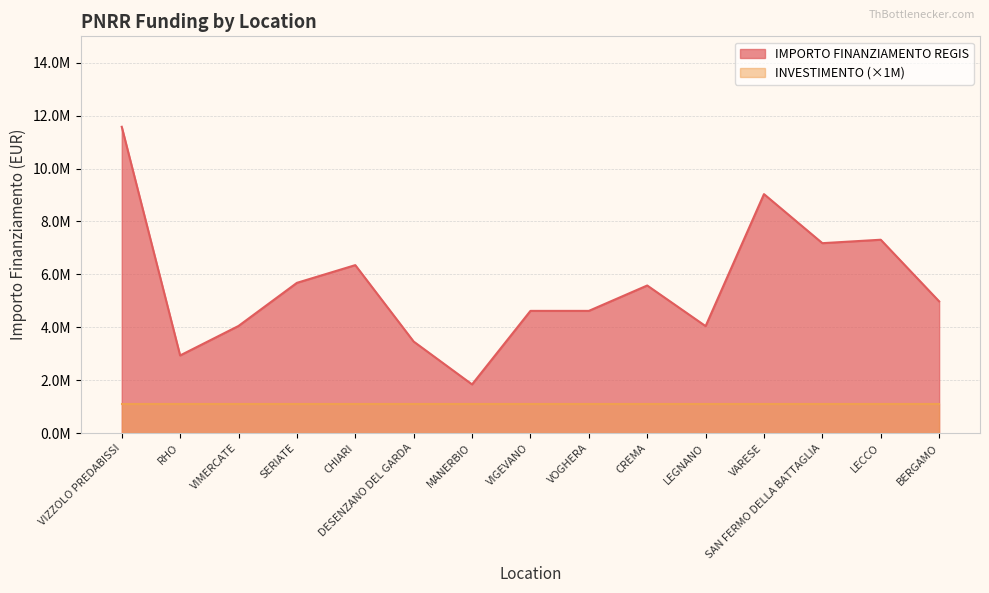

The chart shows a value of 1108699 at MANERBIO. True or false?

False